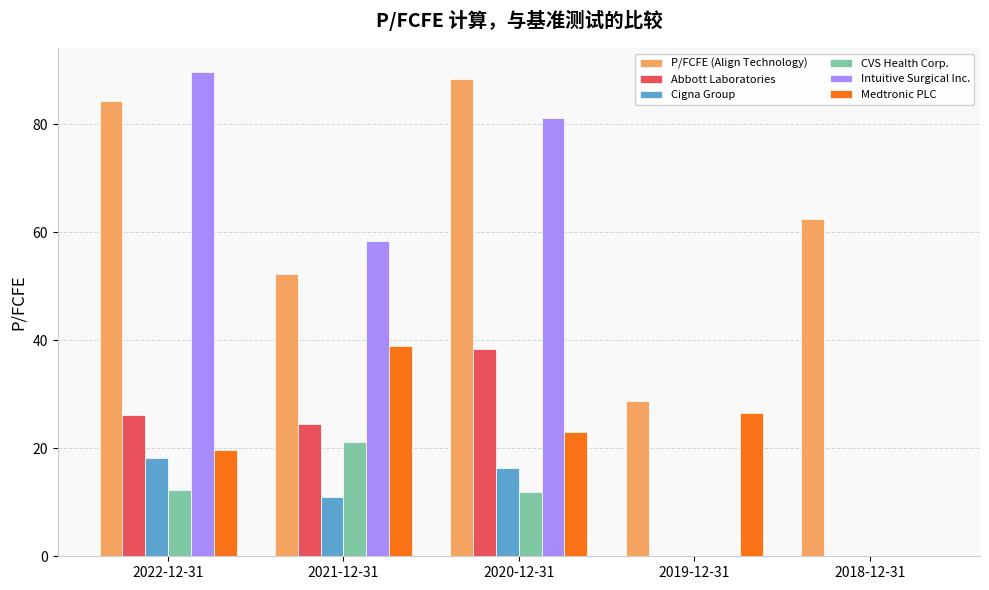

At which label is Cigna Group closest to 9?

2021-12-31